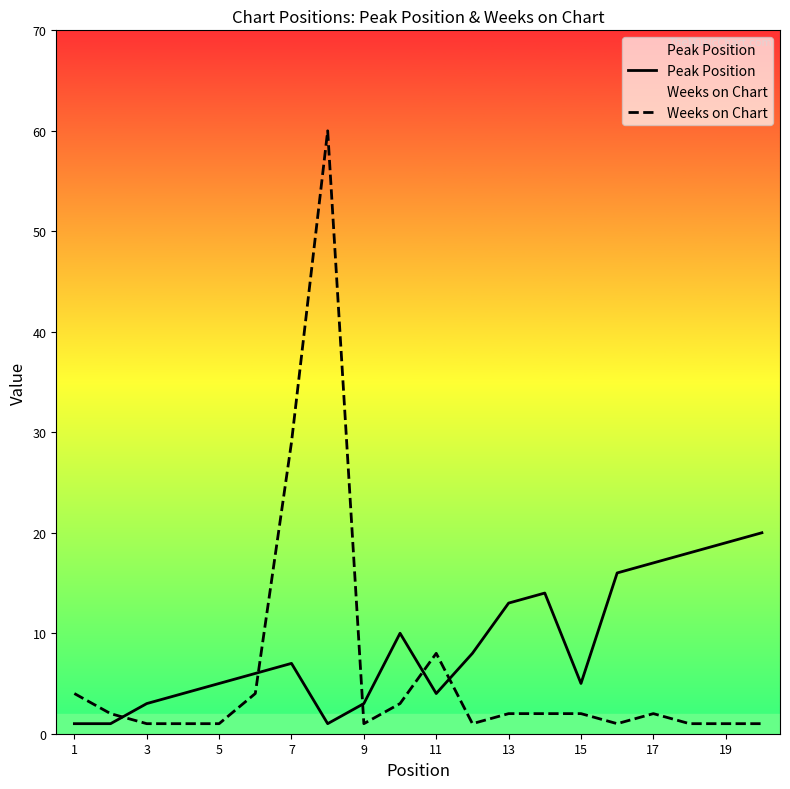

Count the number of data series in this chart.

2